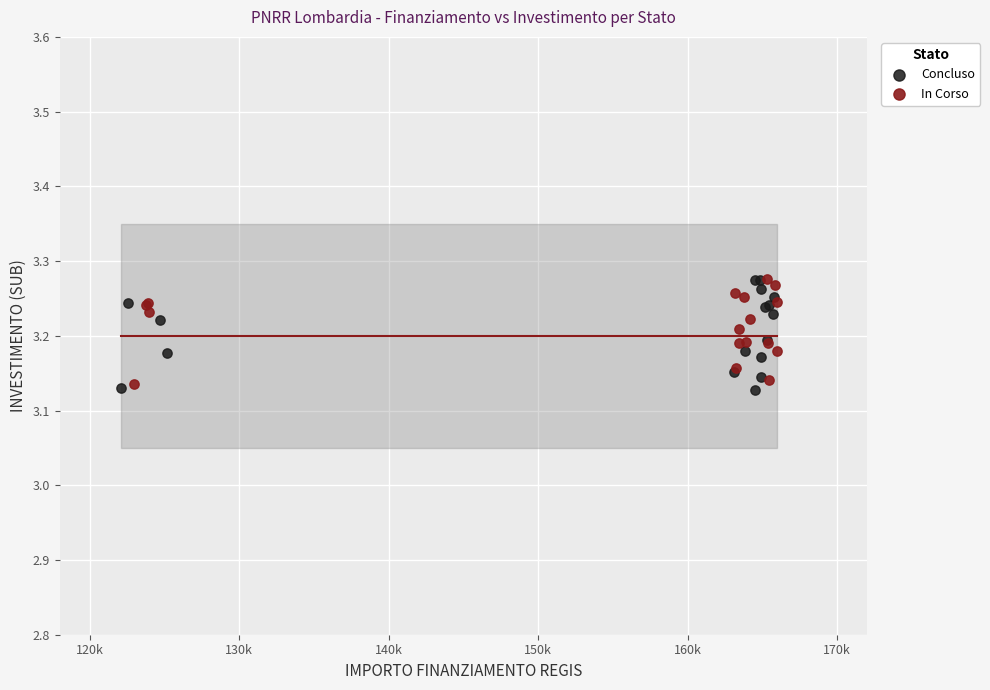

What are all the series names shown in the legend?

Concluso, In Corso